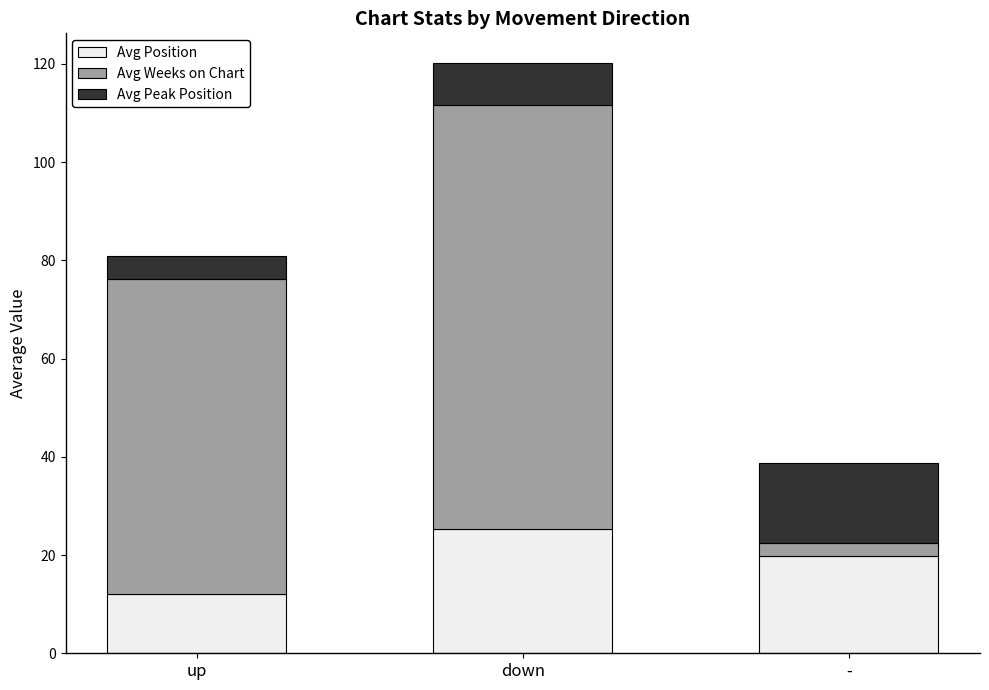

The Avg Position series shows 15.8 at up. True or false?

False